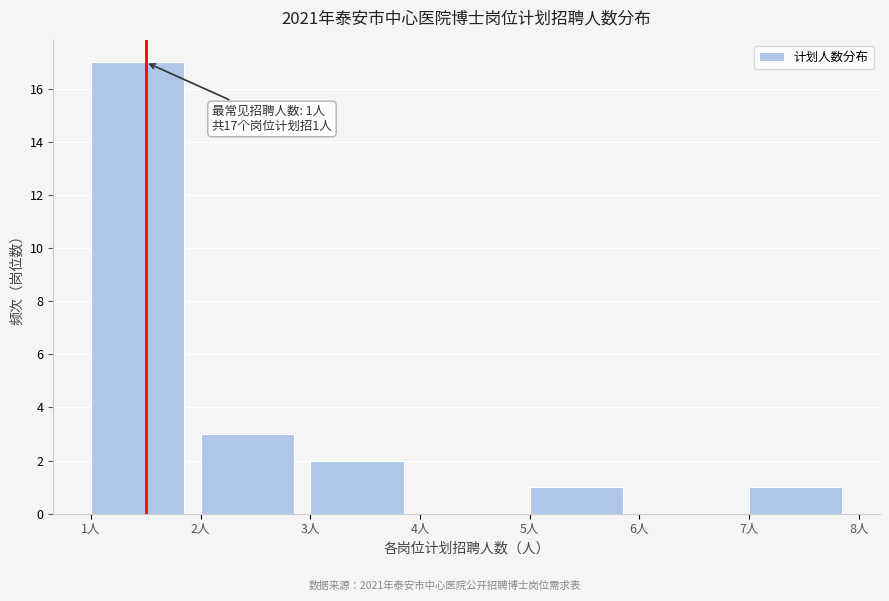

Over which range of the x-axis is the bar tallest?

1 to 2